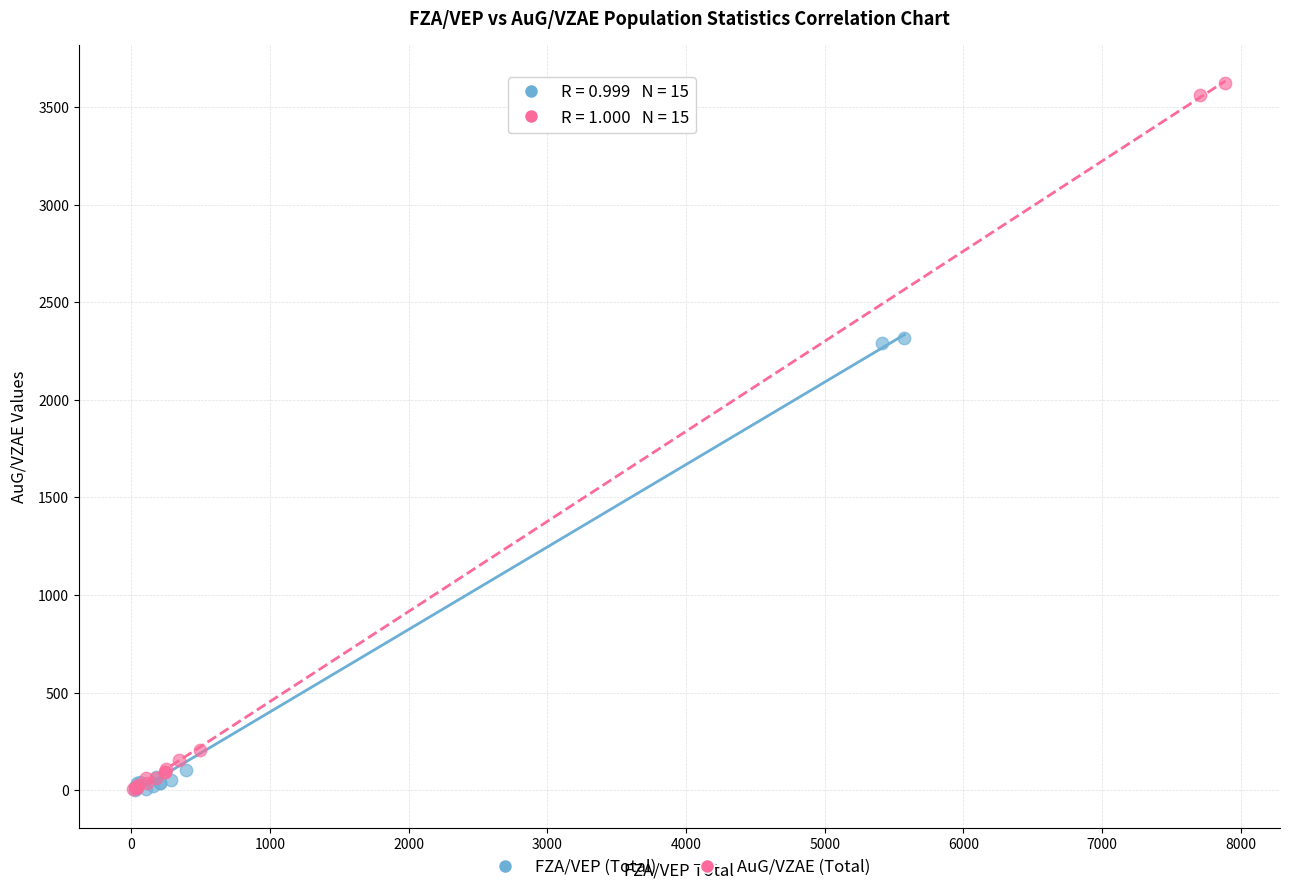

Which series contains the highest Y value?

AuG/VZAE (Total)